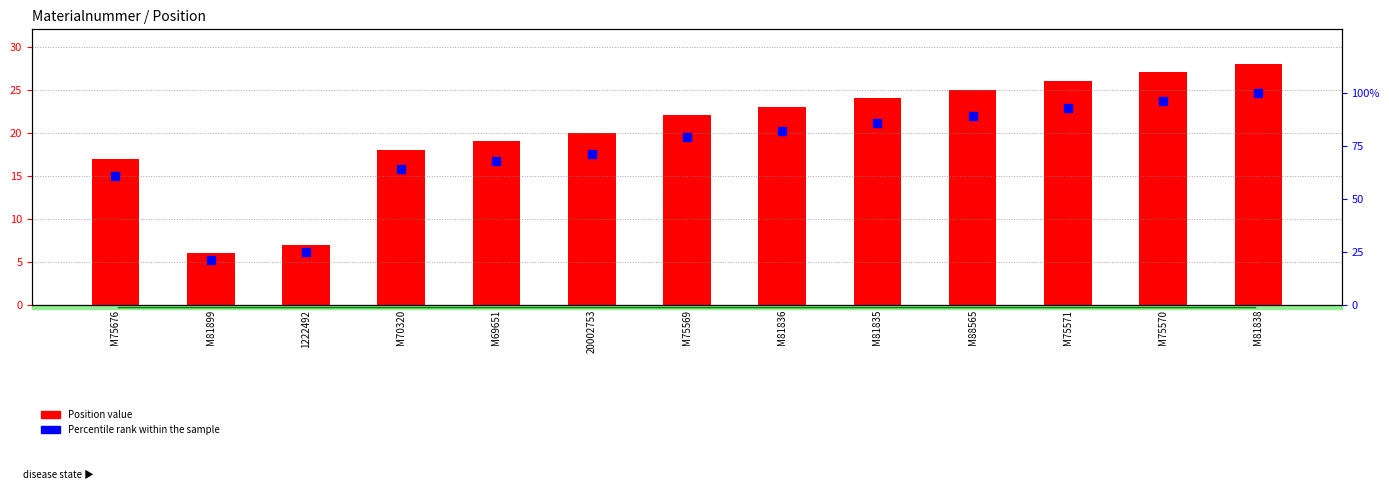

Which series has the largest total across all categories?

Percentile rank within the sample